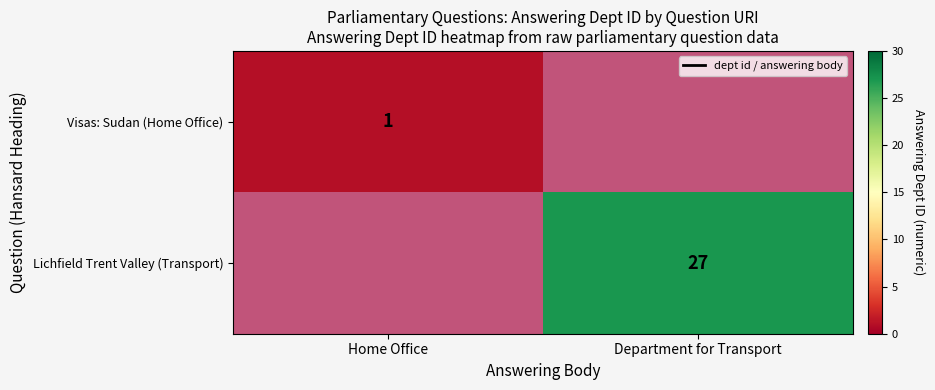

At how many categories does at least one series exceed 1?

1